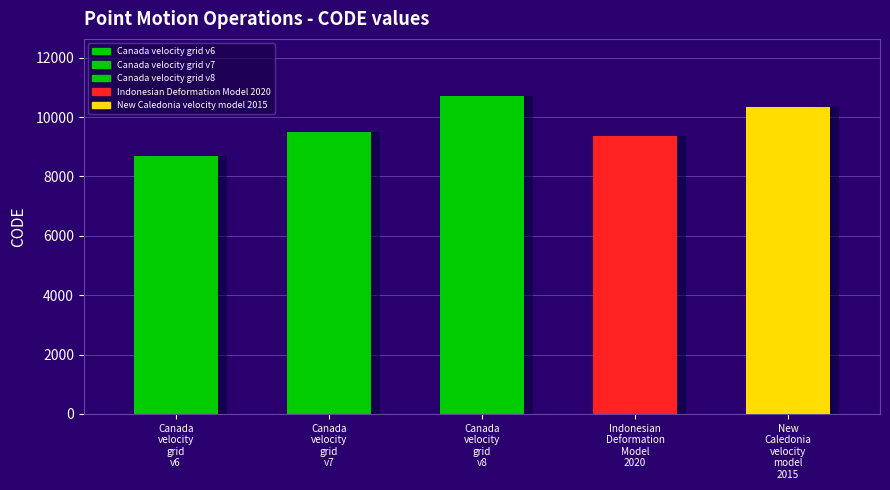

How many bars are there in total?

5